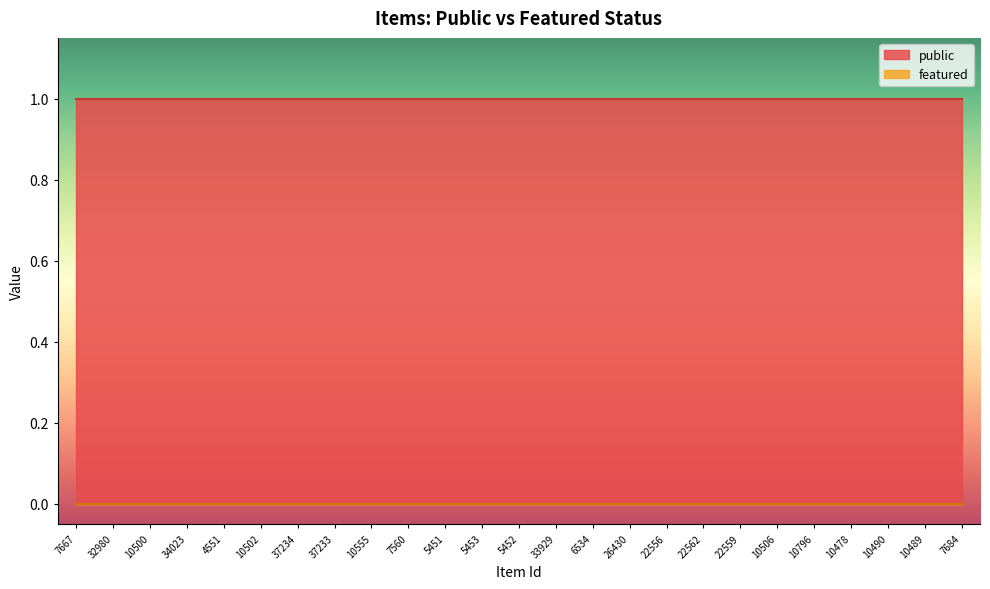

True or false: featured has more than 1 interior local peaks.

False